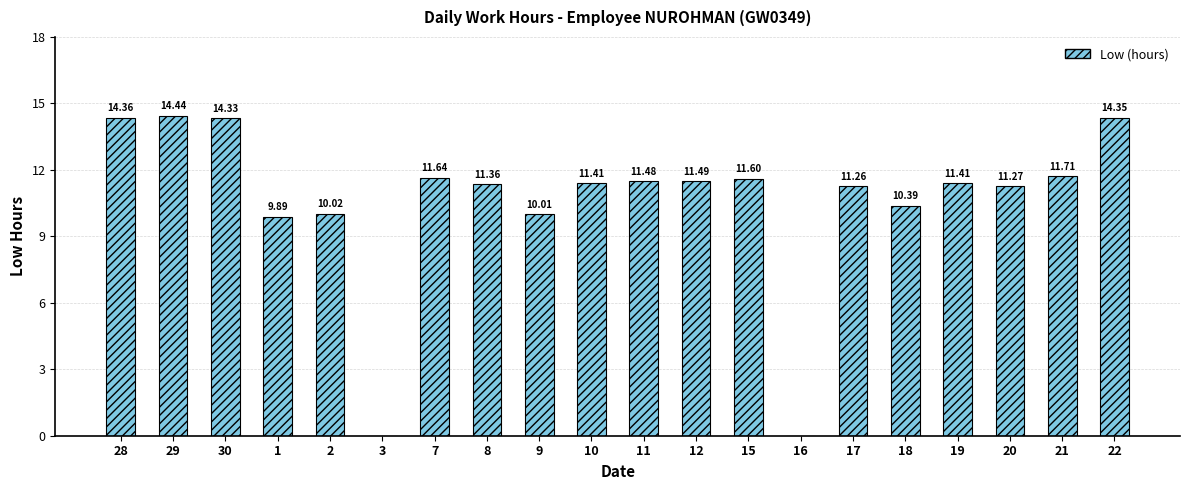

The chart shows a value of 15.1 at 12. True or false?

False